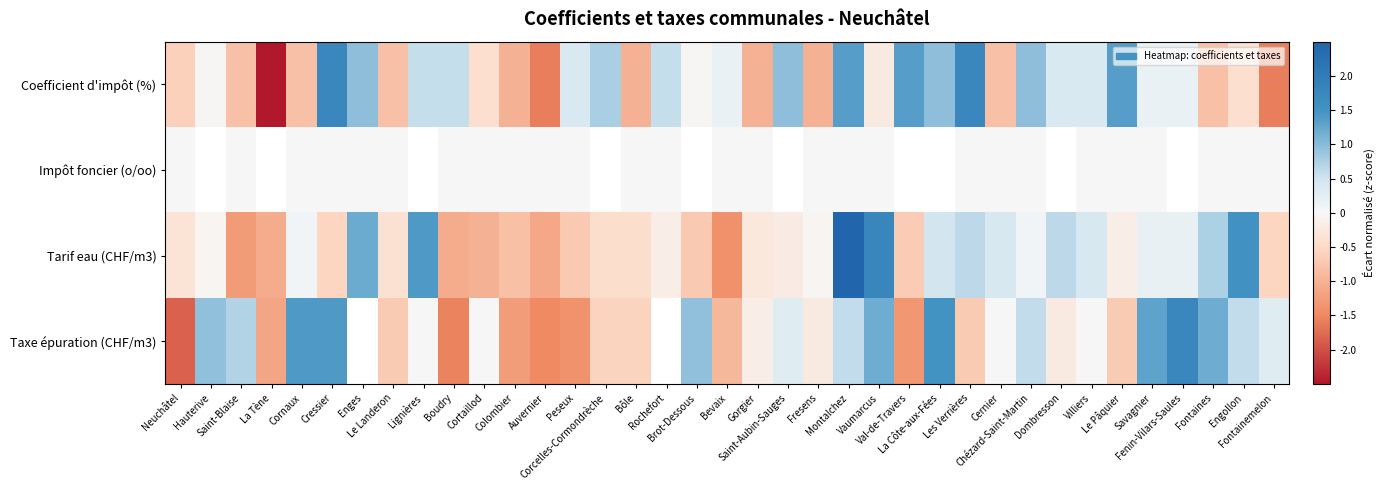

Where is Coefficient d'impôt (%) nearest to the value 0?

Hauterive